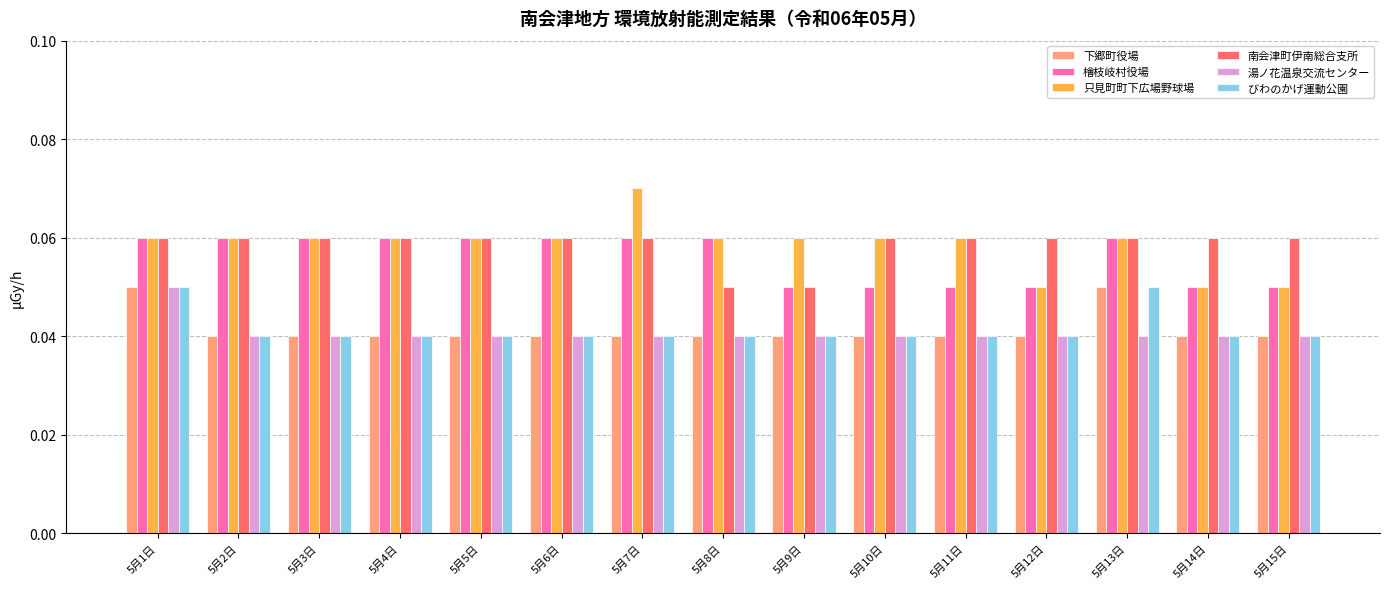

What is the label of the 2nd bar from the left?

5月2日